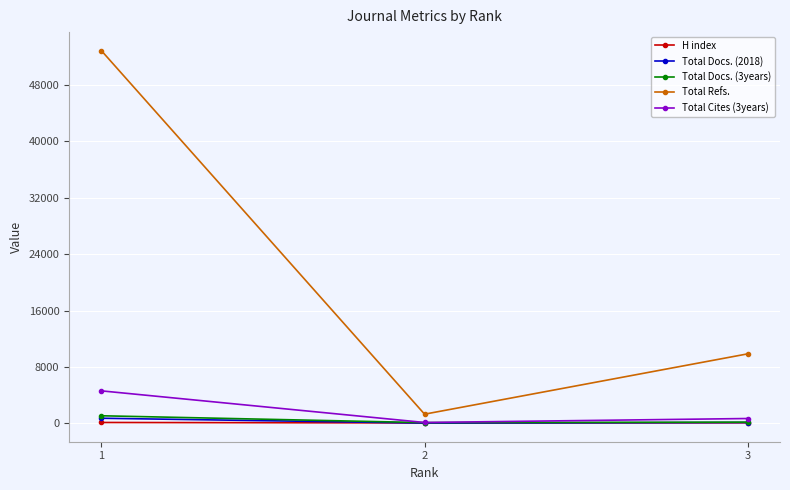

Is it true that H index equals 130 at 1?

True